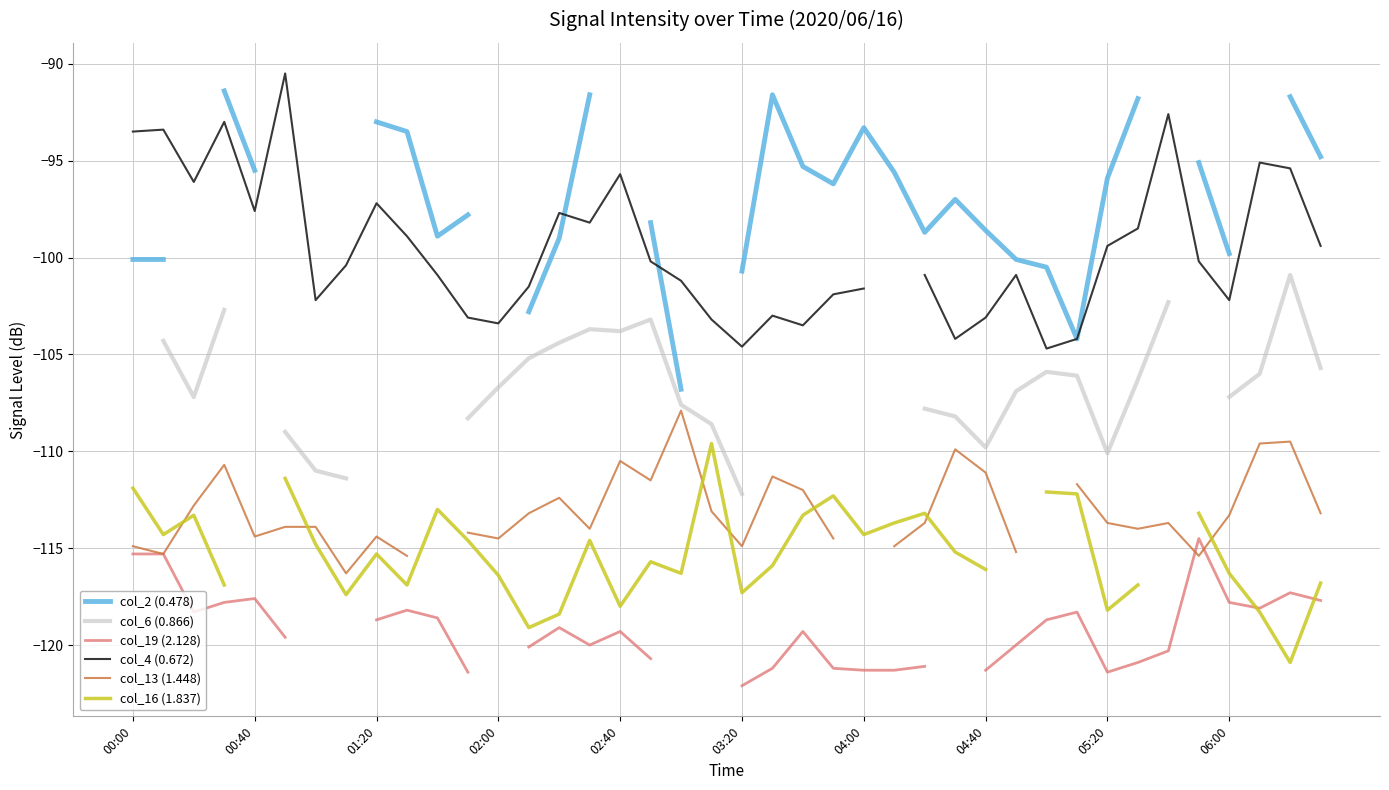

At which category is the sum across all series the highest?

02:00